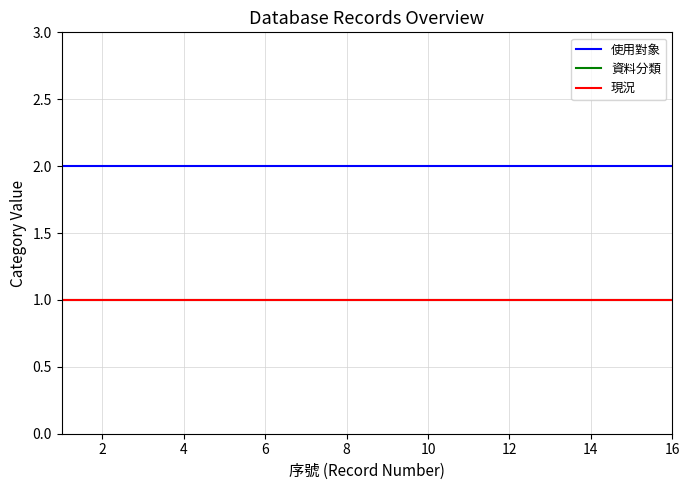

Does the chart display data point markers on the line(s)?

No